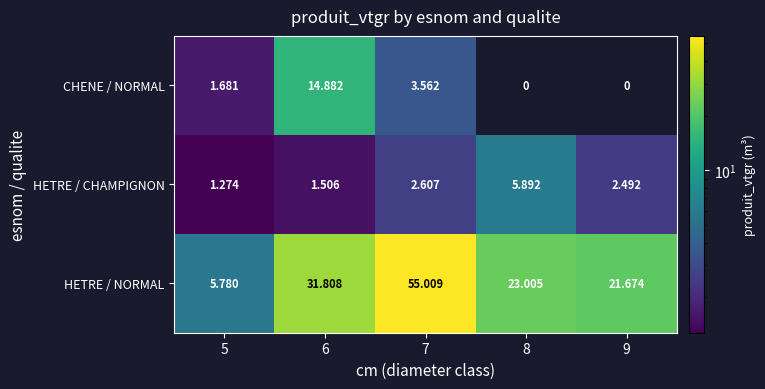

Which series has the largest total across all categories?

HETRE / NORMAL